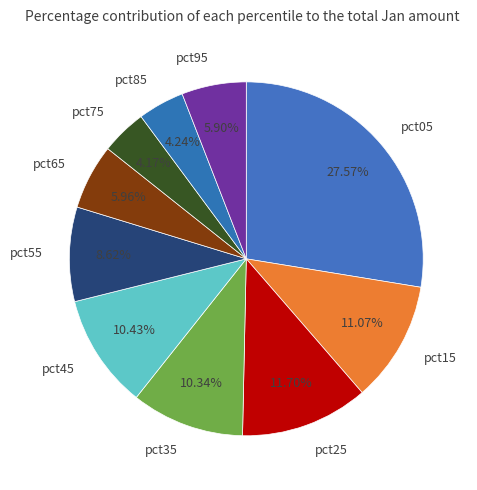

Combined, what portion of the pie is pct95 and pct35?

16.2%